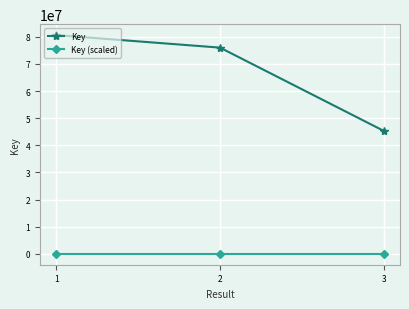

How many data points in Key (scaled) are above 20?

2